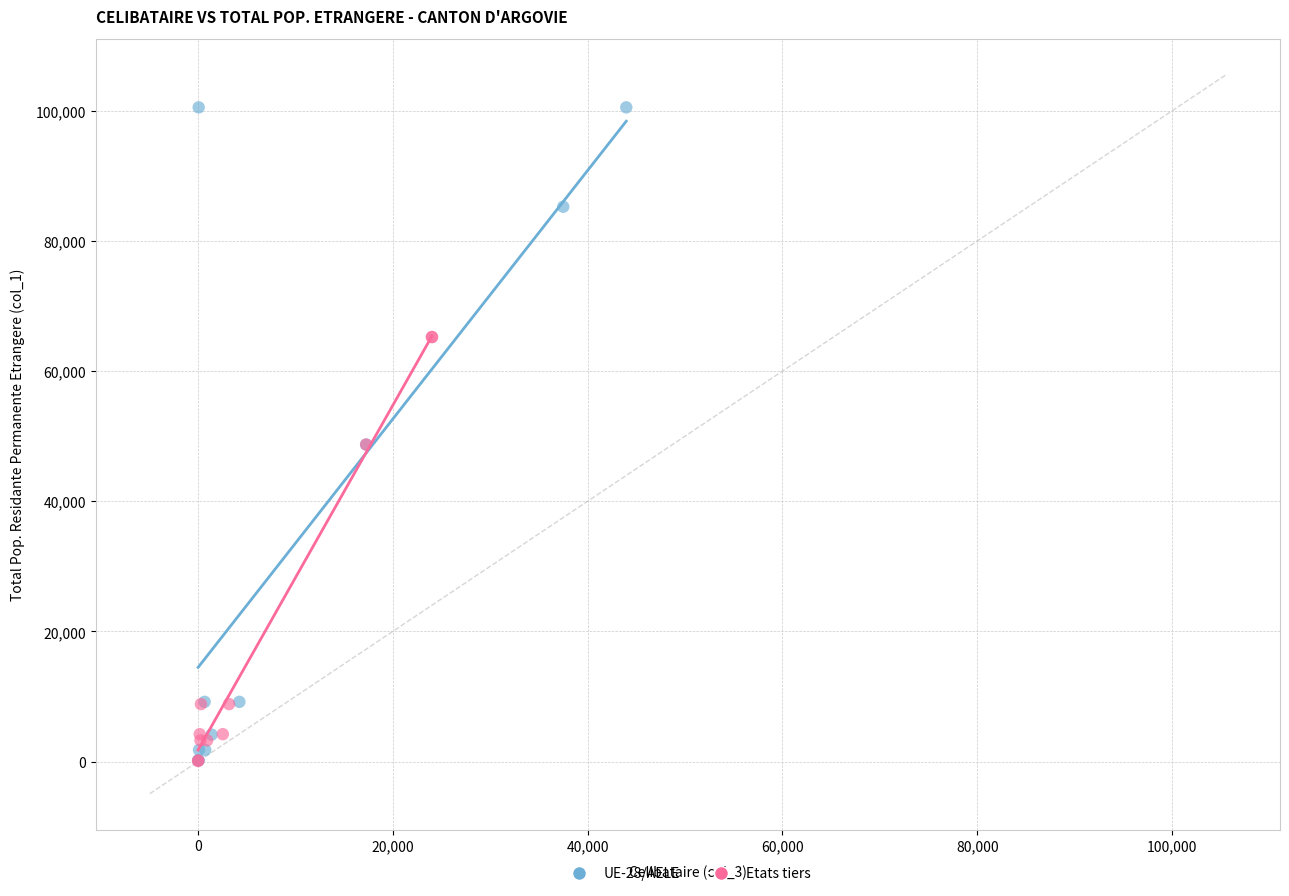

Which series contains the highest Y value?

UE-28/AELE